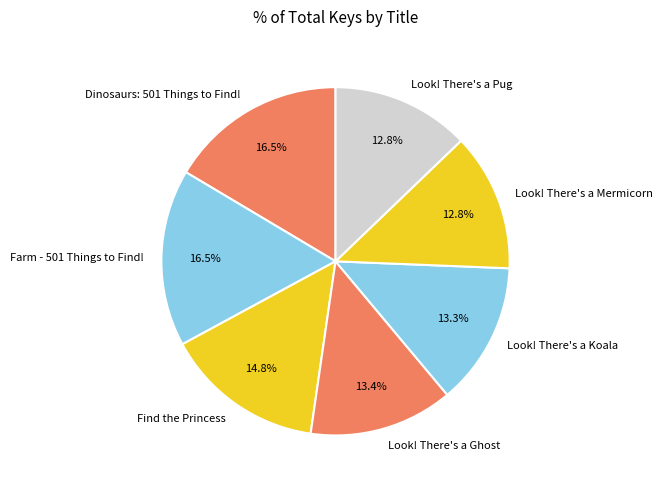

To the nearest percent, what portion does Look! There's a Pug represent?

13%